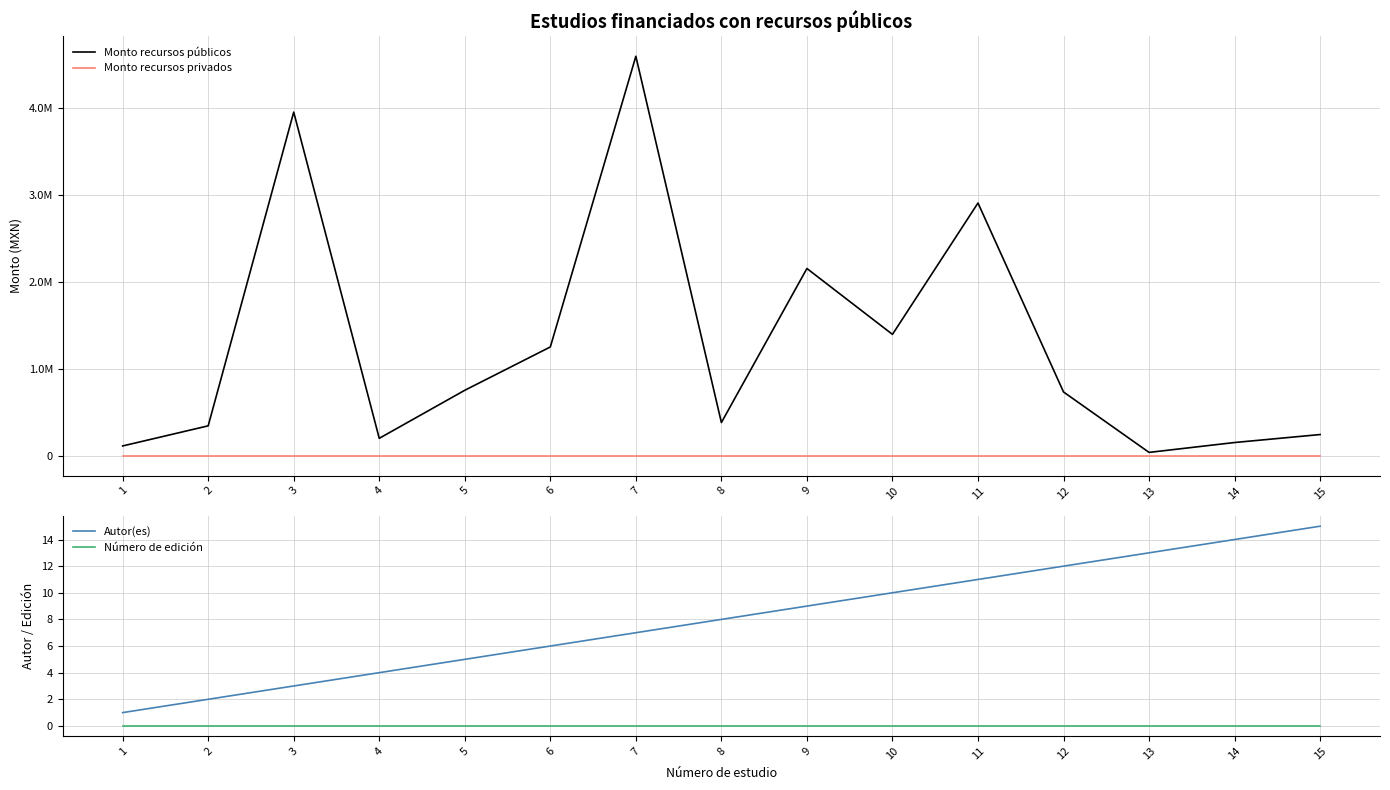

True or false: Monto recursos privados and Número de edición intersect in this chart.

False